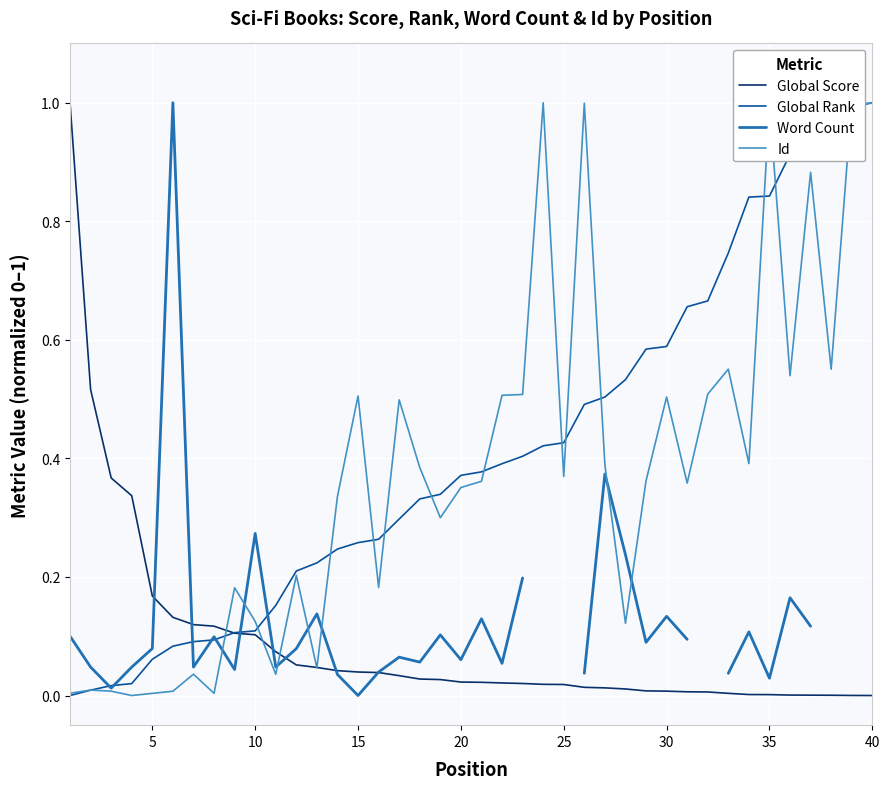

What is the maximum value for Global Rank?

1.0